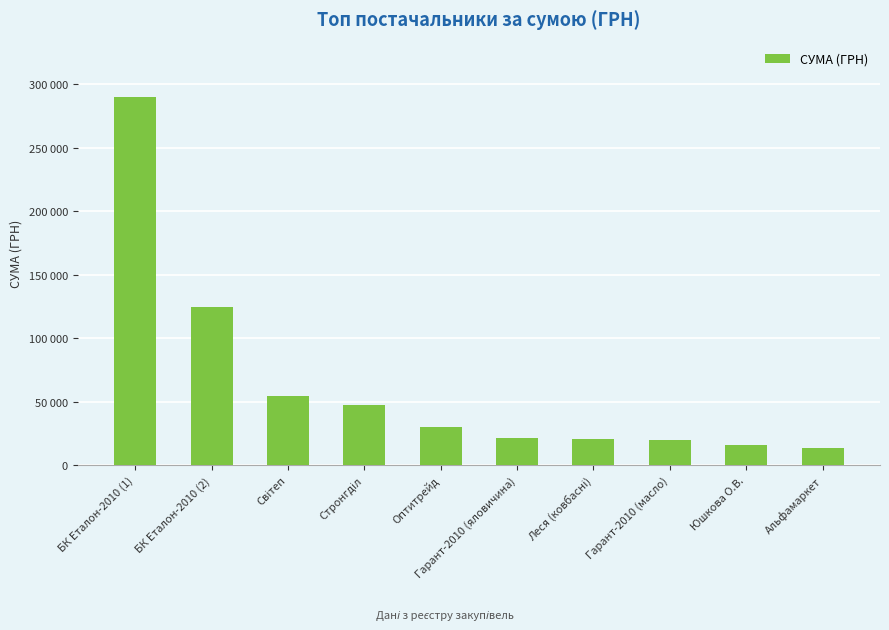

Which label corresponds to the largest value in the chart?

БК Еталон-2010 (1)